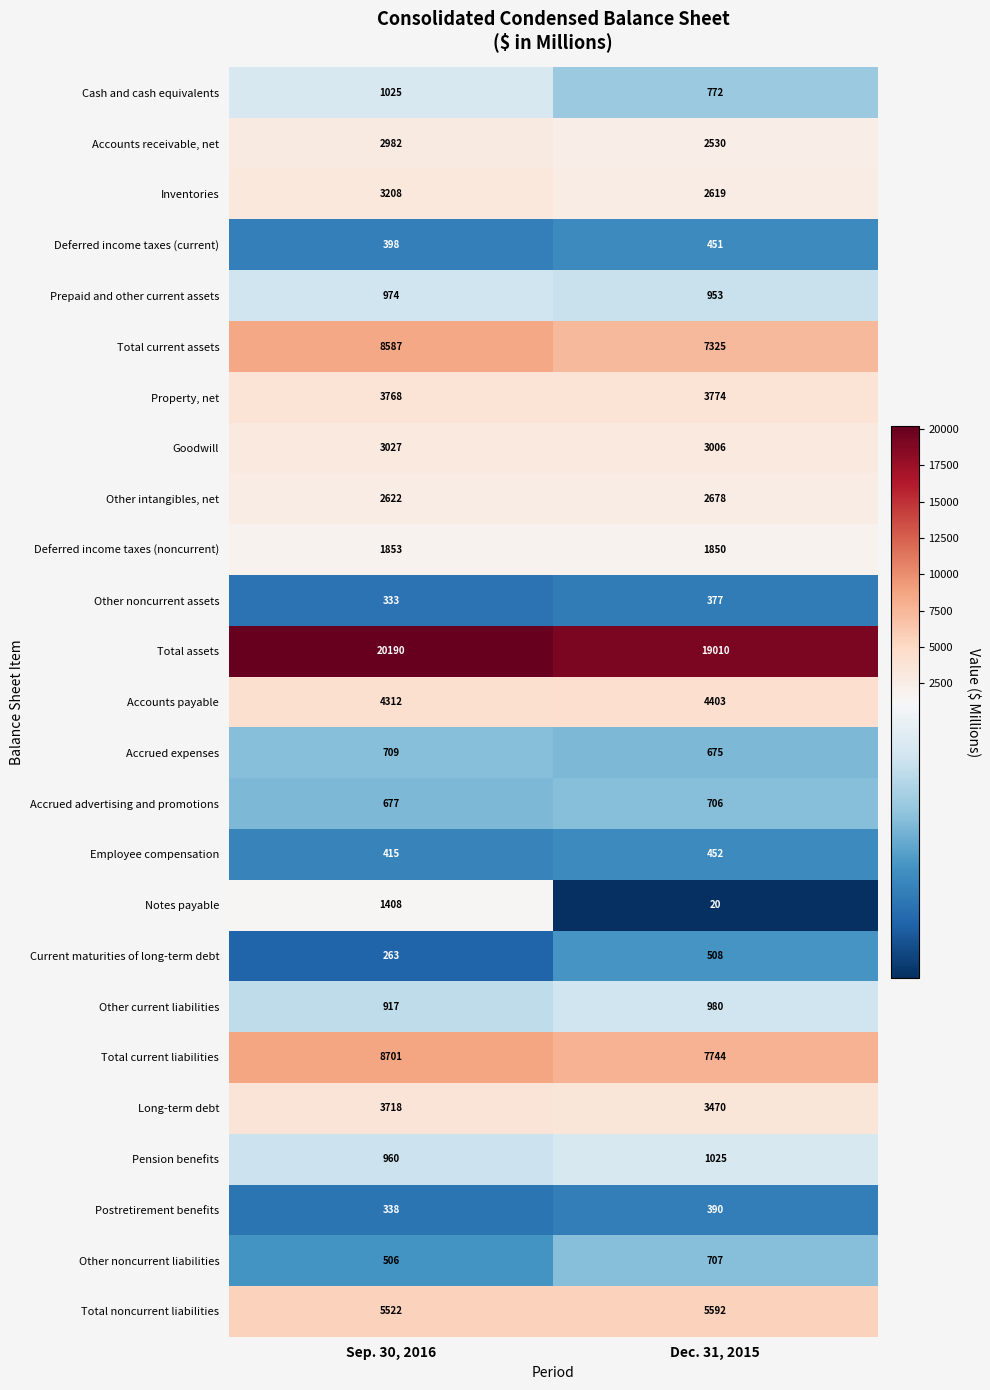

What is the sum of all Total noncurrent liabilities values?

11114